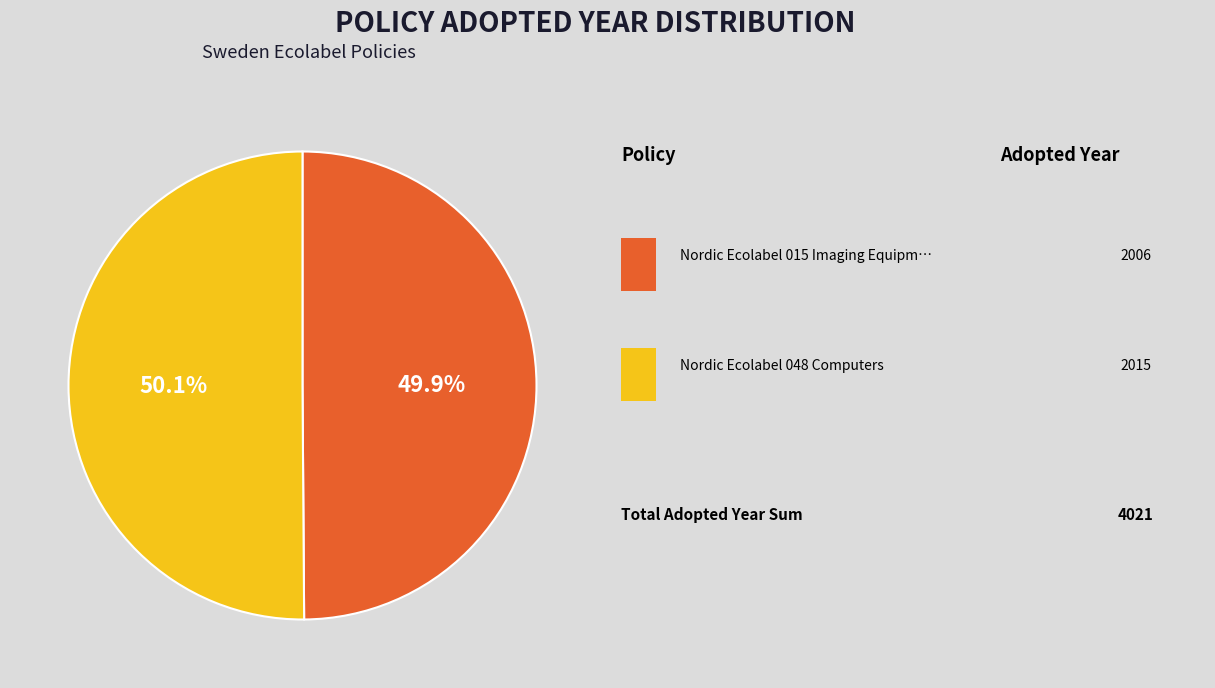

Does any single category account for the majority?

Yes